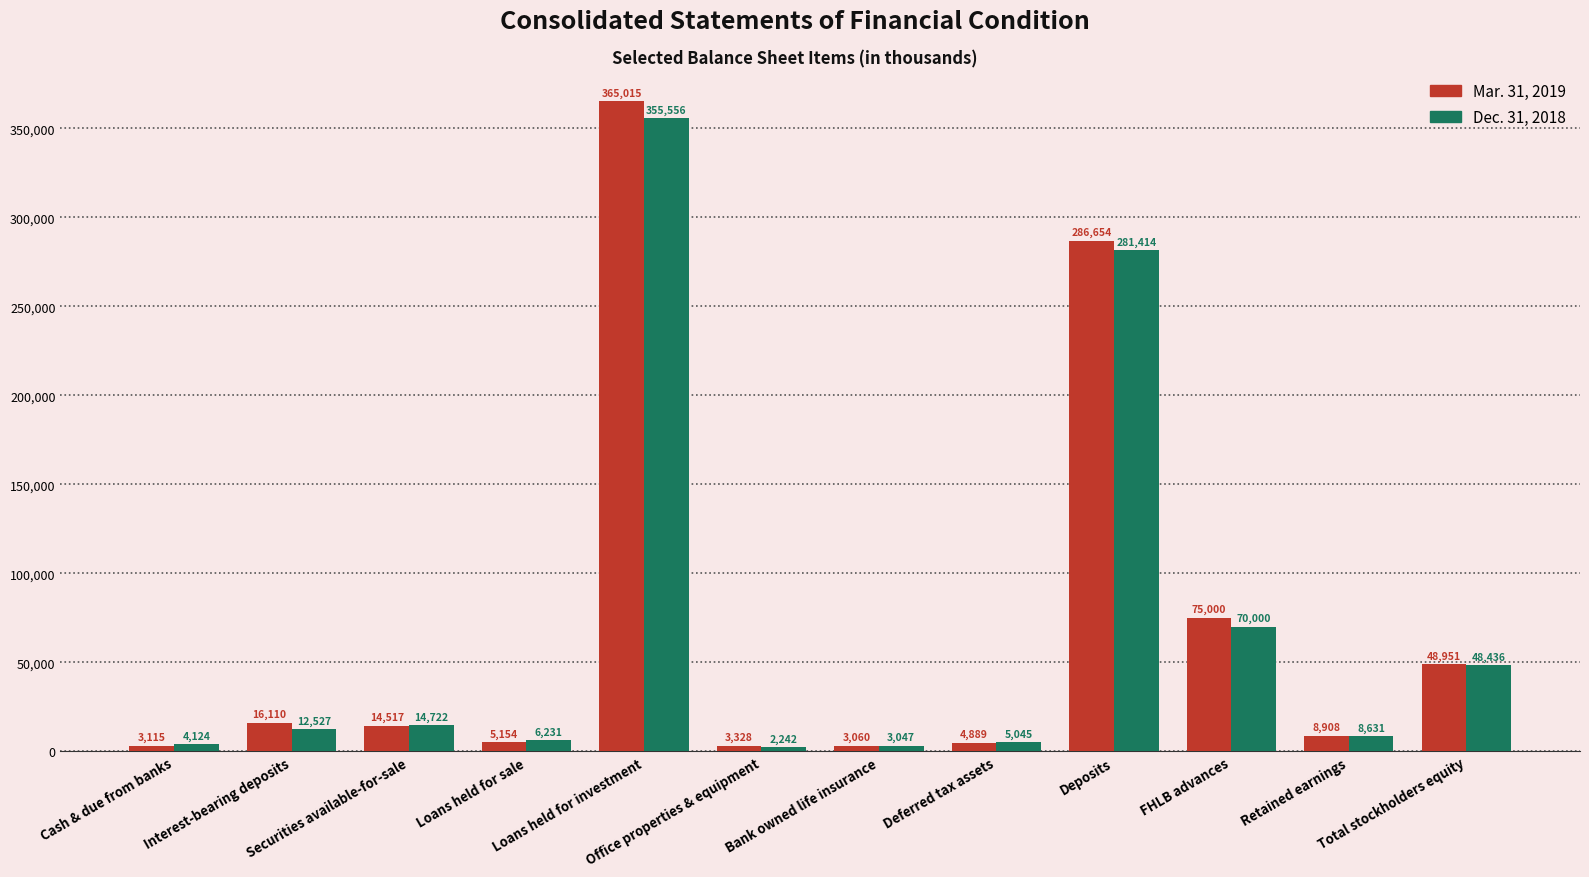

What is the difference between the Mar. 31, 2019 values at Interest-bearing deposits and Deferred tax assets?

11221